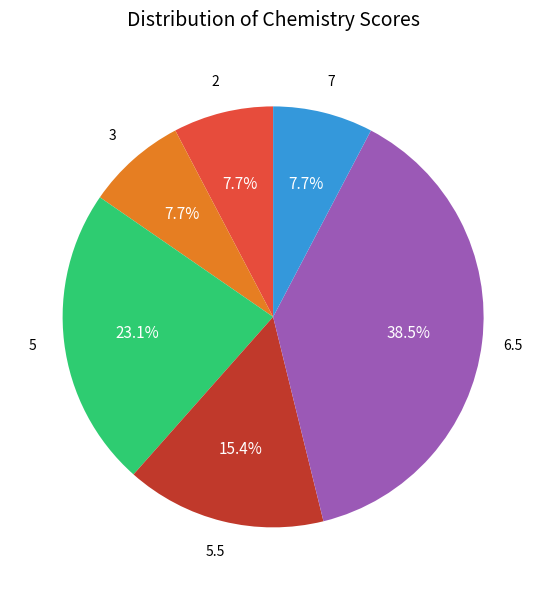

Is there any slice that represents more than half of the pie?

No